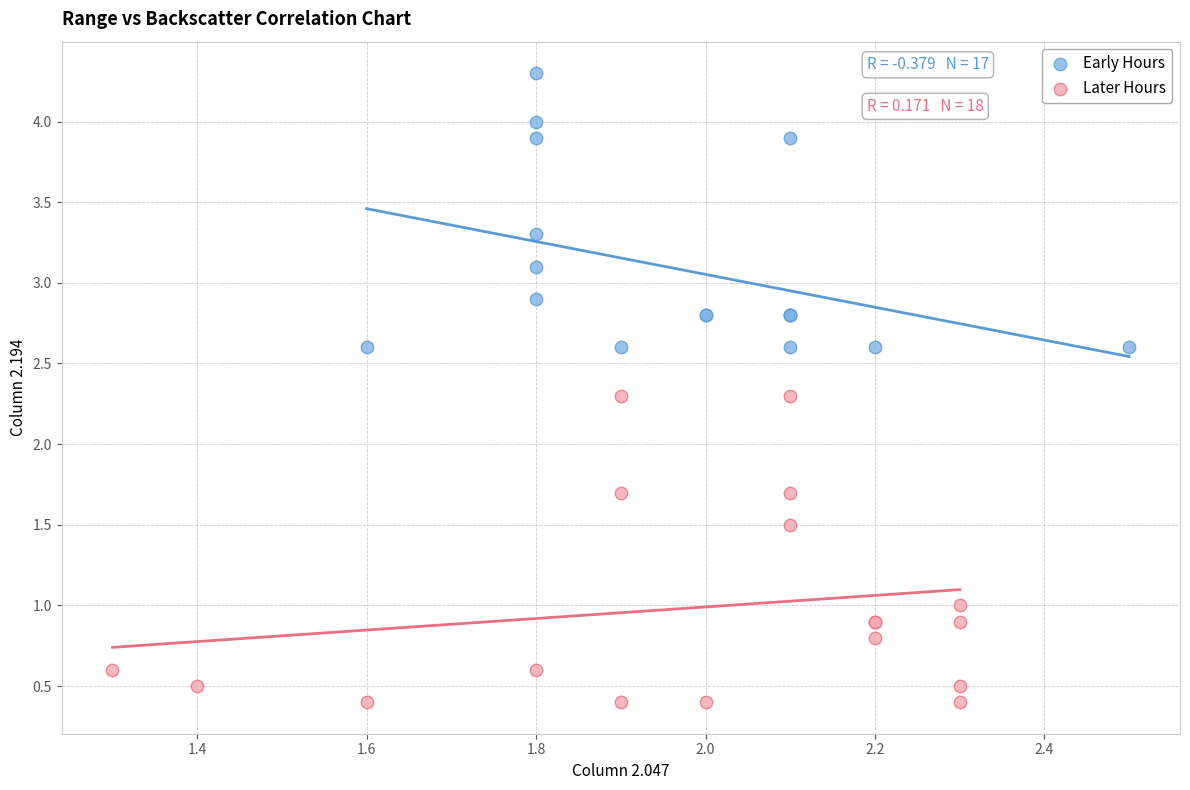

Which series contains the lowest Y value?

Later Hours